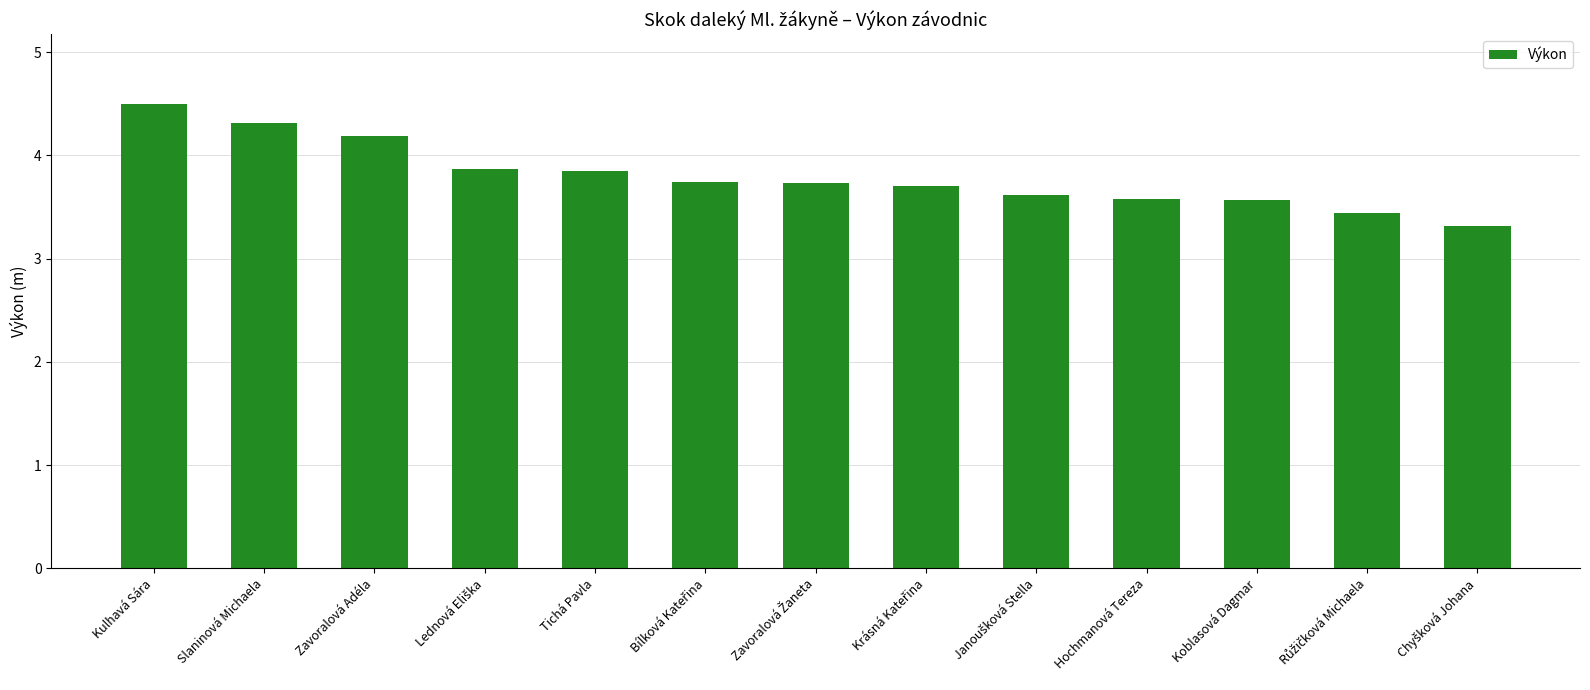

Reading left to right, transcribe all the data shown in this chart.

4.5	4.3	4.2	3.9	3.9	3.7	3.7	3.7	3.6	3.6	3.6	3.4	3.3